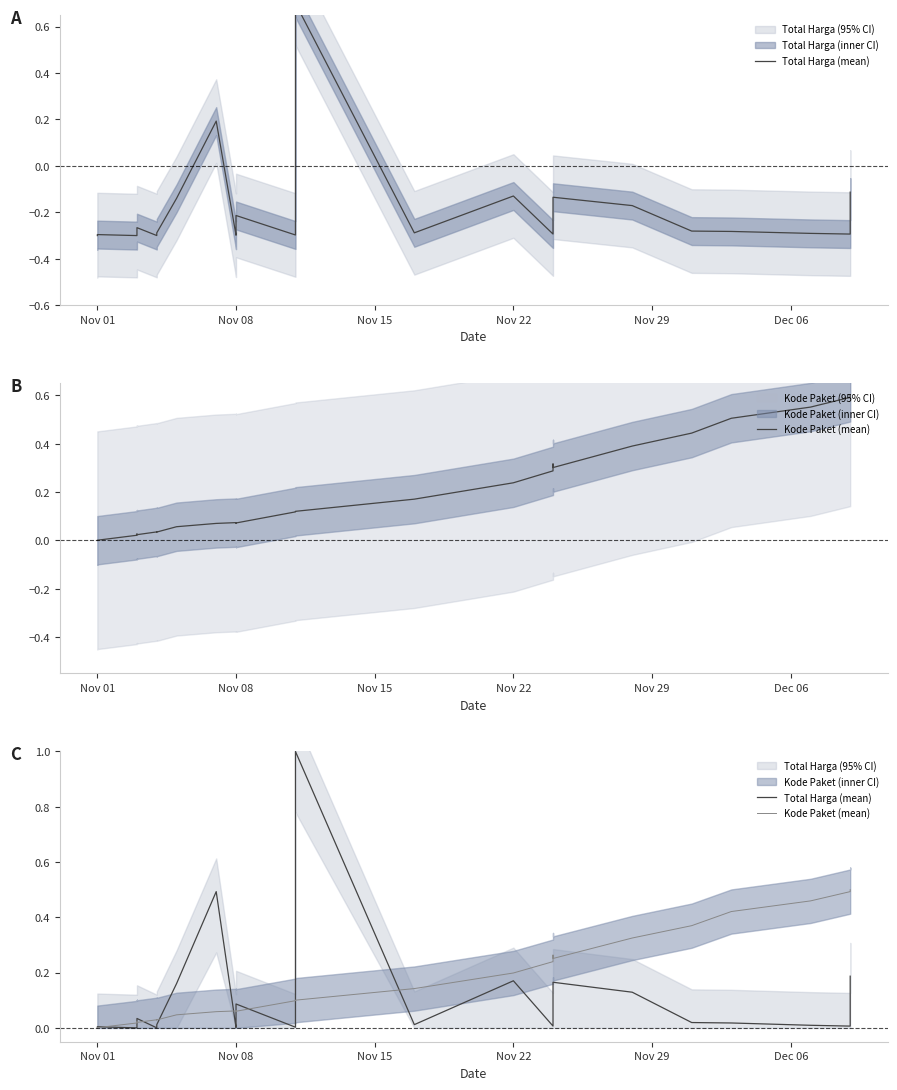

True or false: Kode Paket (mean) and Total Harga (mean) cross at least once.

True